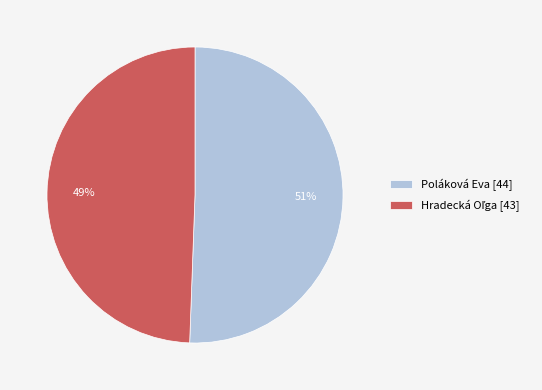

Is it true that Poláková Eva is 51% of the pie?

True